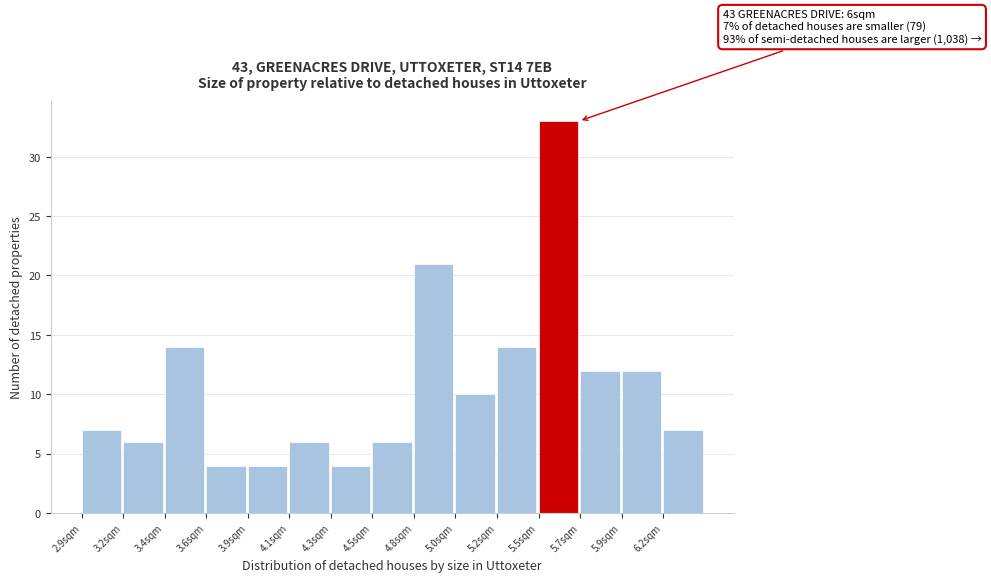

Reading right to left, transcribe all the data shown in this chart.

7	12	12	33	14	10	21	6	4	6	4	4	14	6	7